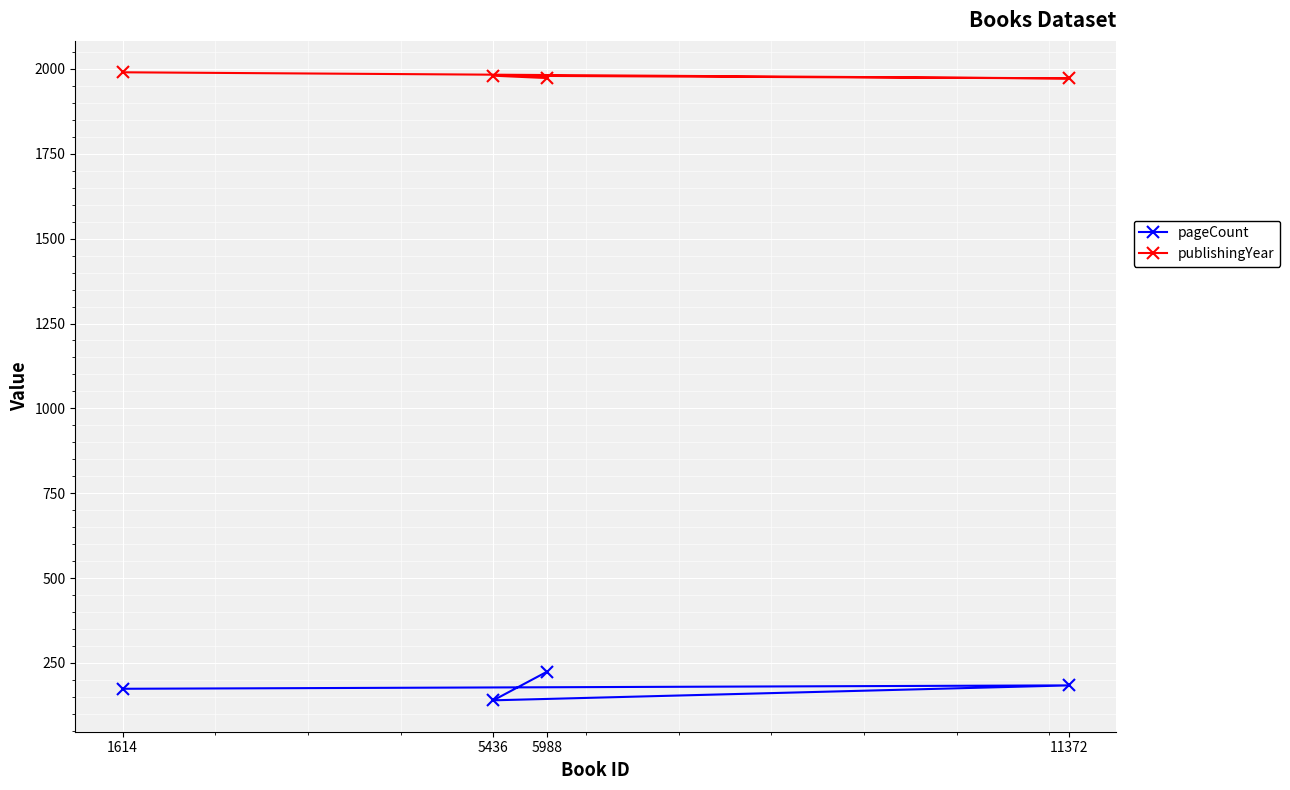

What is the value of the pageCount point at the 4th from the left?

184